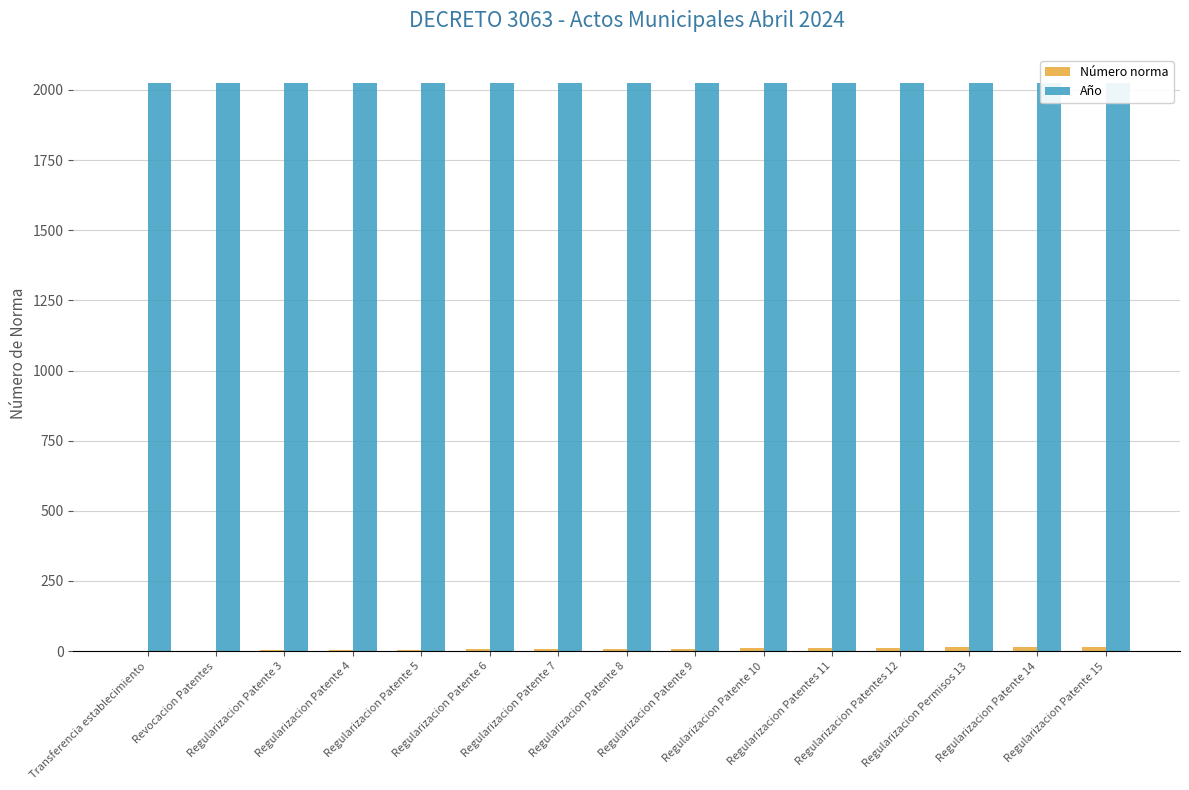

What is the total value across all series at Transferencia establecimiento?

2025